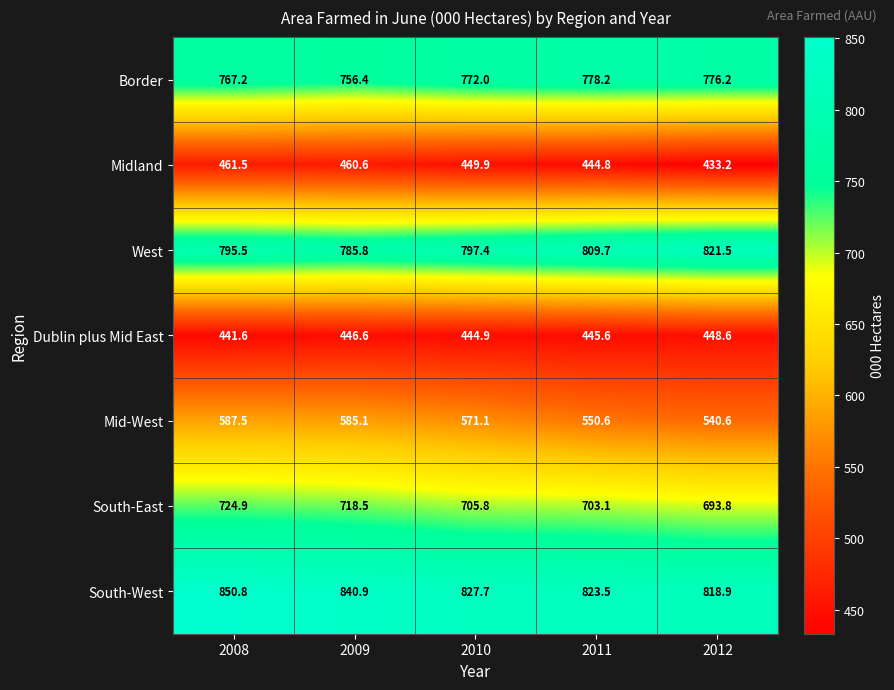

What value does the Border series have at 2011?

778.2